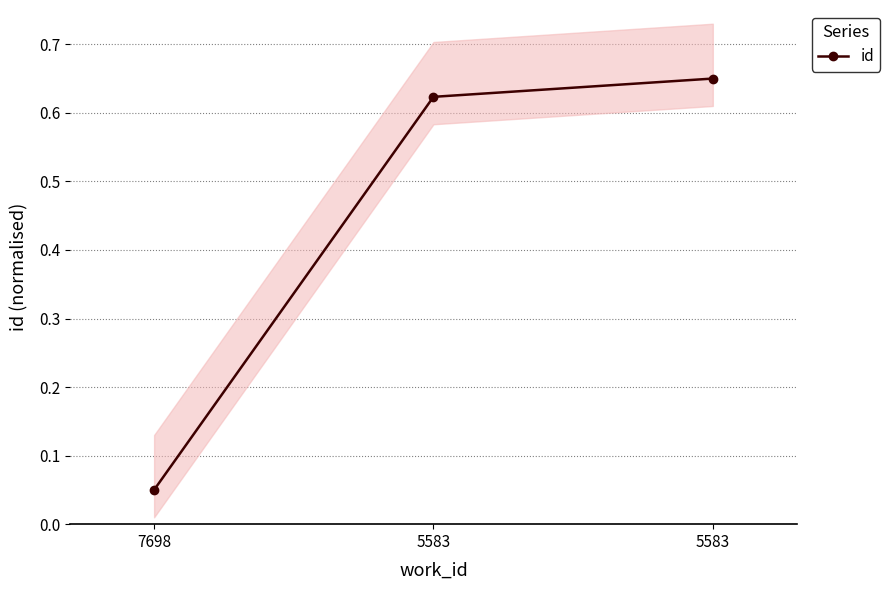

The chart shows a value of 0.7 at 5583. True or false?

True